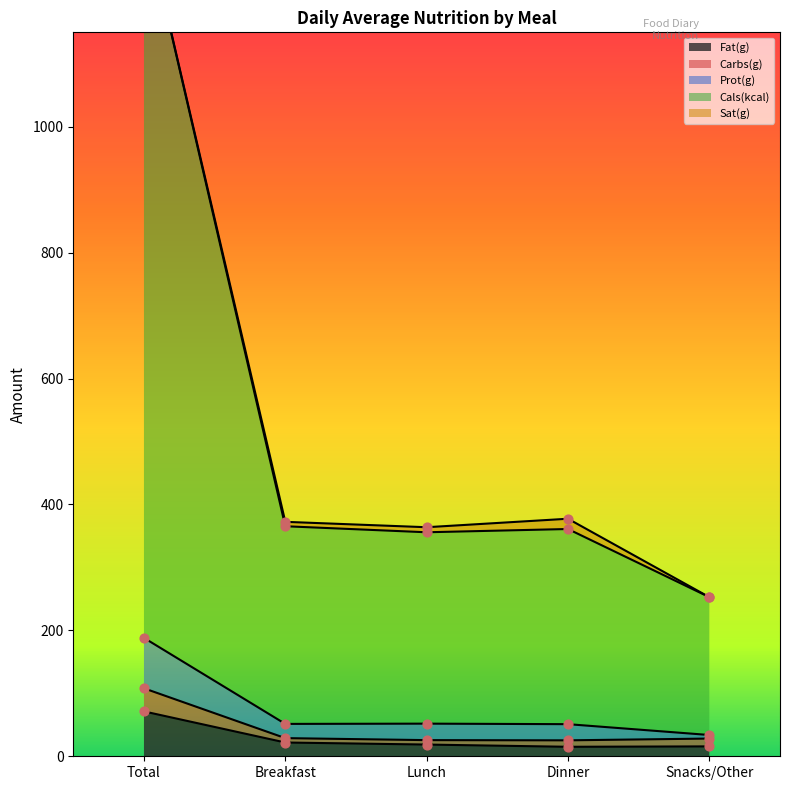

Is the value of Fat(g) at Breakfast greater than the value of Prot(g) at Lunch?

No